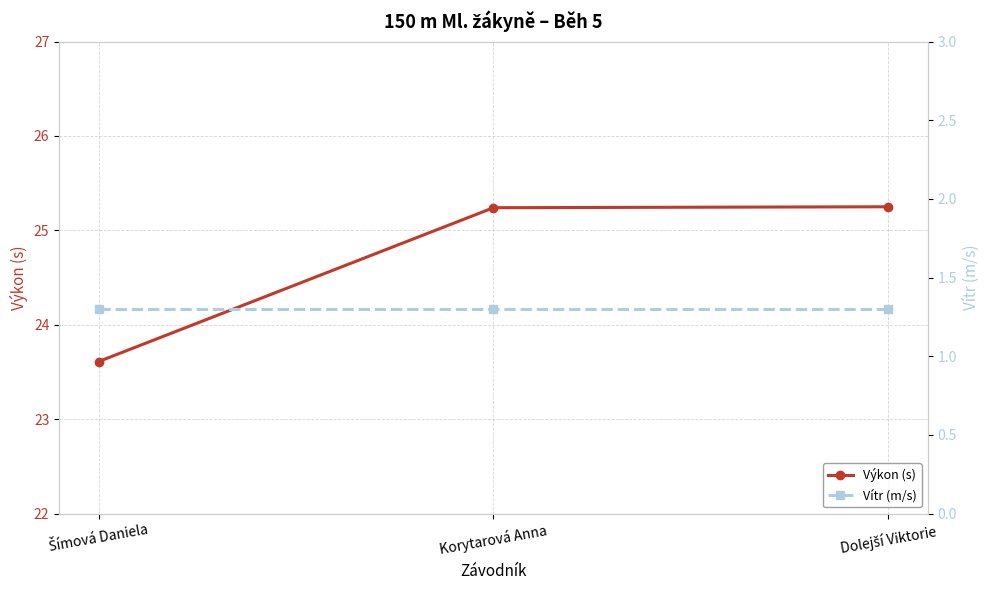

The value of Vítr (m/s) at Šímová Daniela is 1.3. True or false?

True